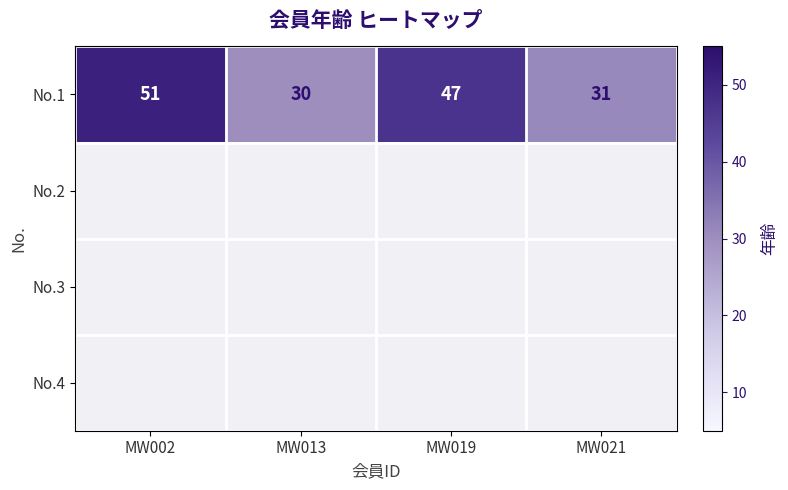

True or false: No.1 has a value of 19 at MW021.

False